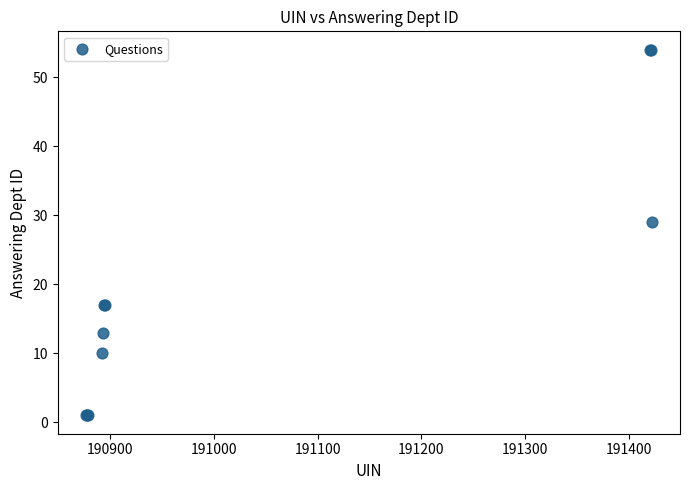

What Y value in the scatter plot is closest to 27?

29